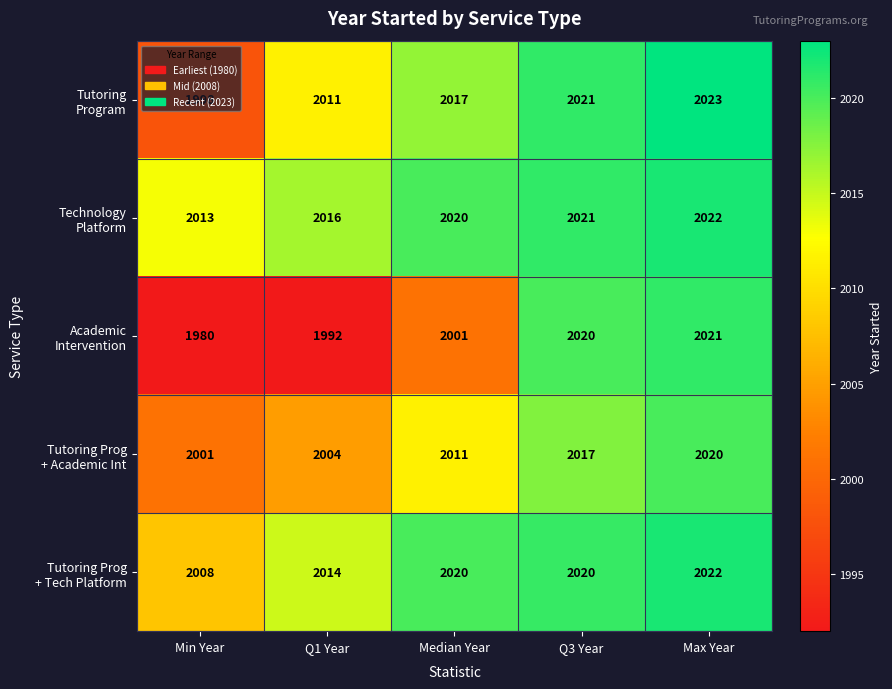

At which category does the chart reach its minimum across all series?

Min Year